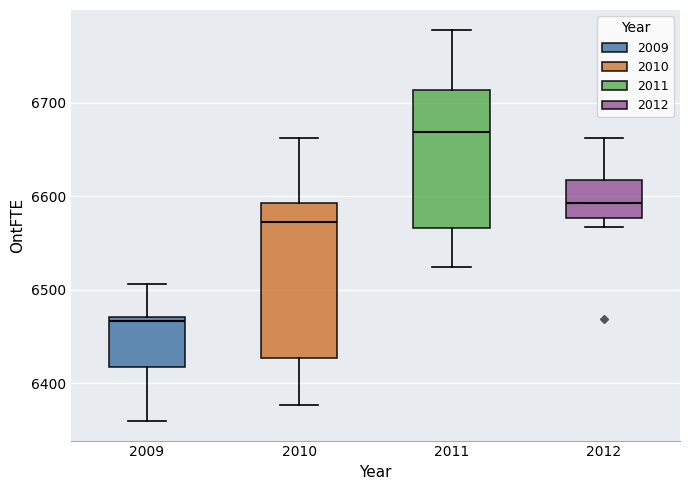

Reading left to right, read every box against the y-axis: the position of its median line, the range the box covers, and the ends of its whiskers. The values are not printed on the chart, so give them approximately, as read against the axis.

2009: median 6470 (just below the box's upper edge), box 6420 to 6470, whiskers 6360 to 6510
2010: median 6570, box 6430 to 6590, whiskers 6380 to 6660
2011: median 6670, box 6570 to 6710, whiskers 6520 to 6780
2012: median 6590, box 6580 to 6620, whiskers 6570 to 6660